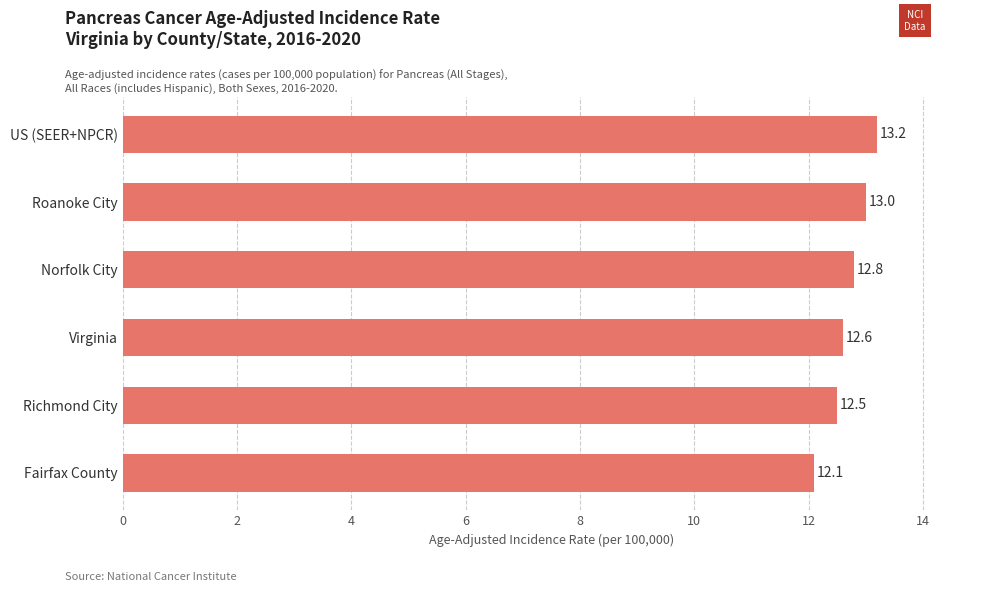

What value does the data have at Fairfax County?

12.1